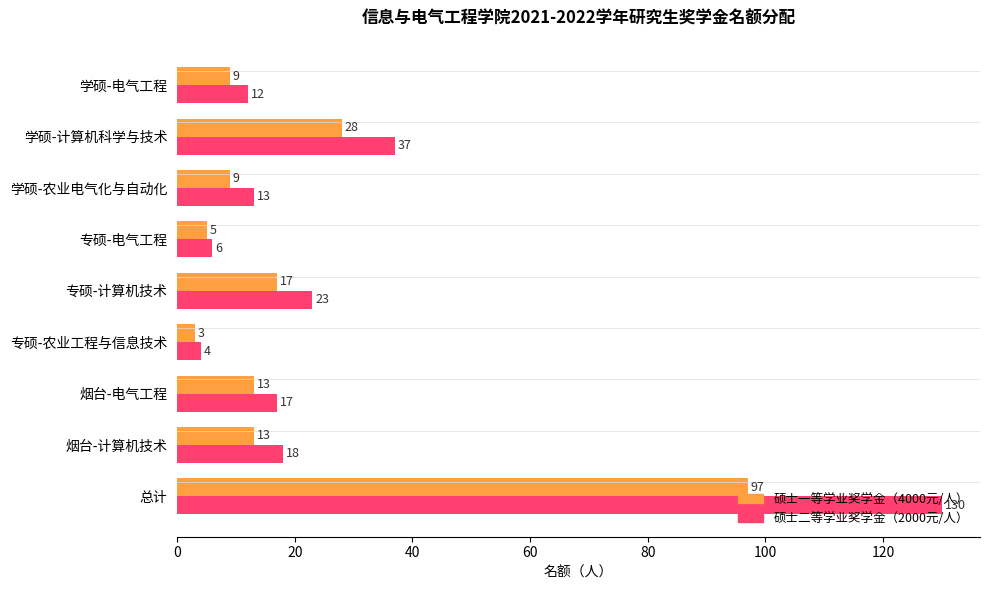

Where is 硕士一等学业奖学金（4000元/人） nearest to the value 50?

学硕-计算机科学与技术